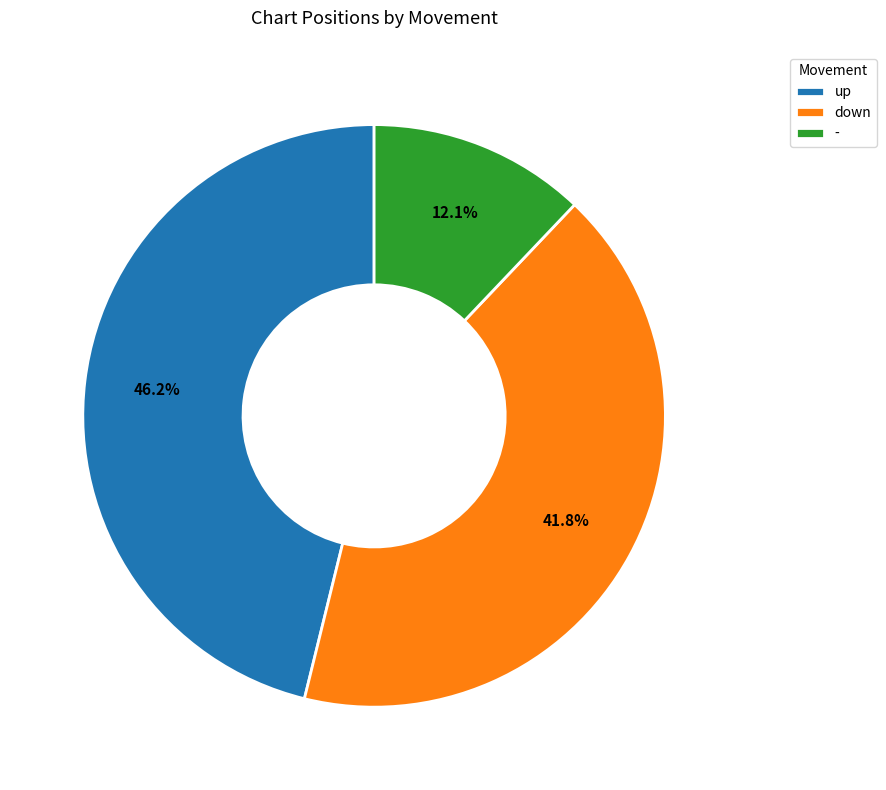

What percentage is the up slice, to the nearest percent?

46%